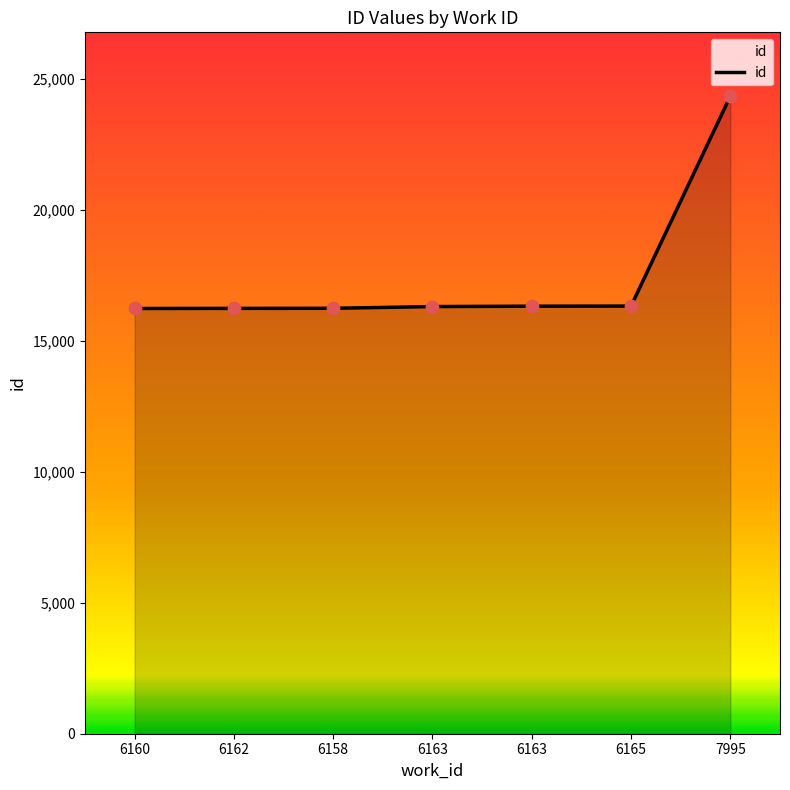

How many series are shown in this chart?

1